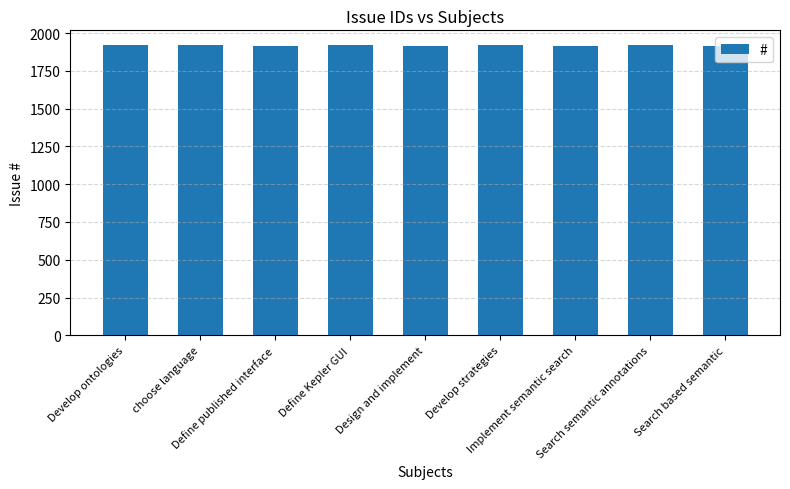

True or false: the data shows 1917 at Design and implement.

True